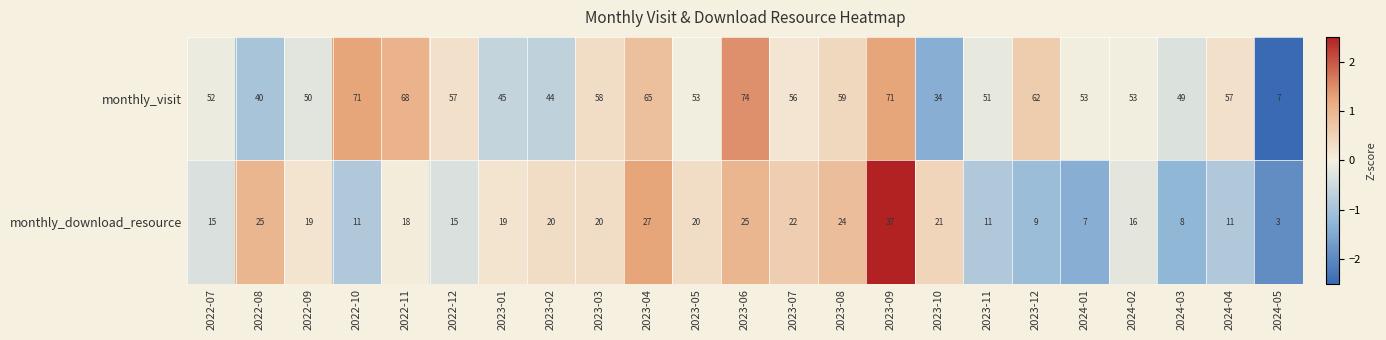

At how many categories does at least one series exceed 19?

22